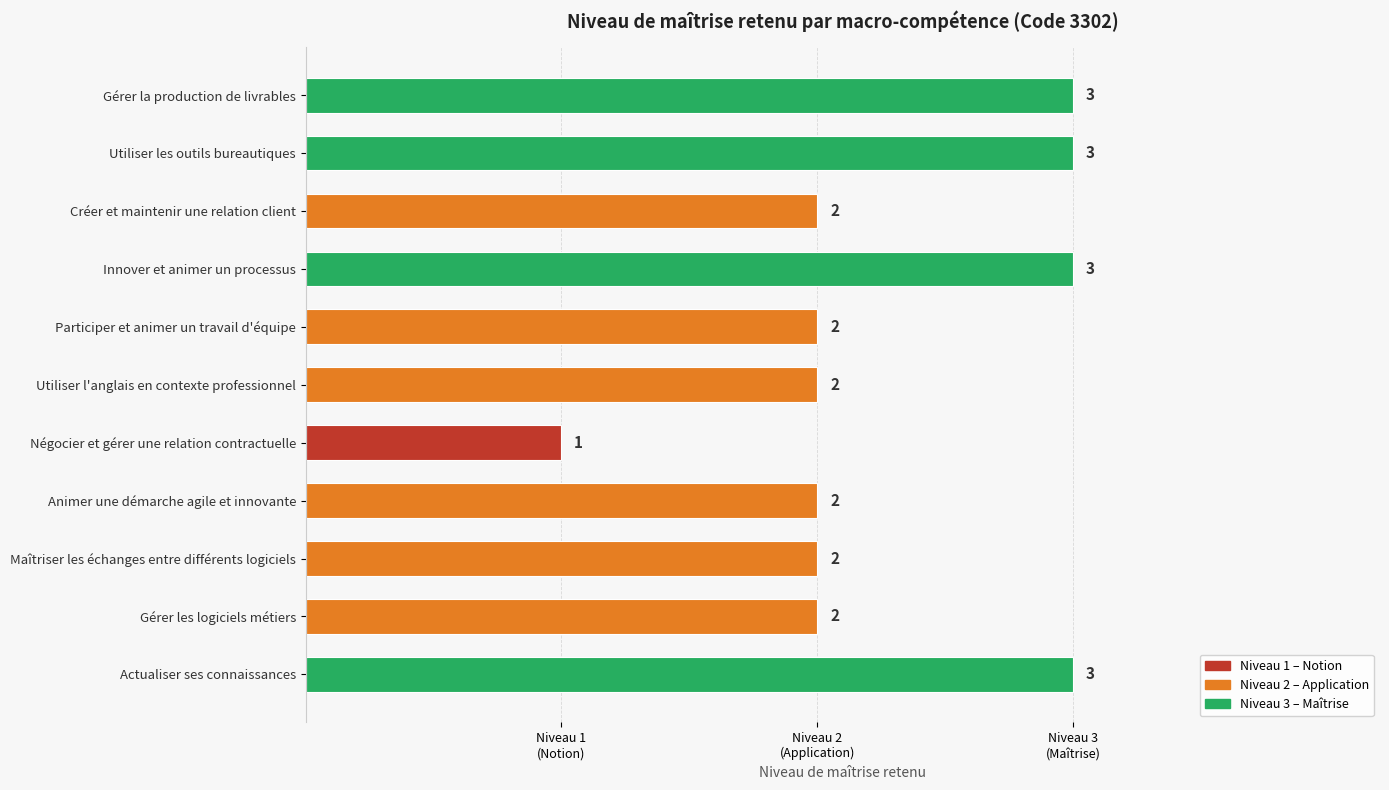

What is the difference between the second highest and minimum values?

2